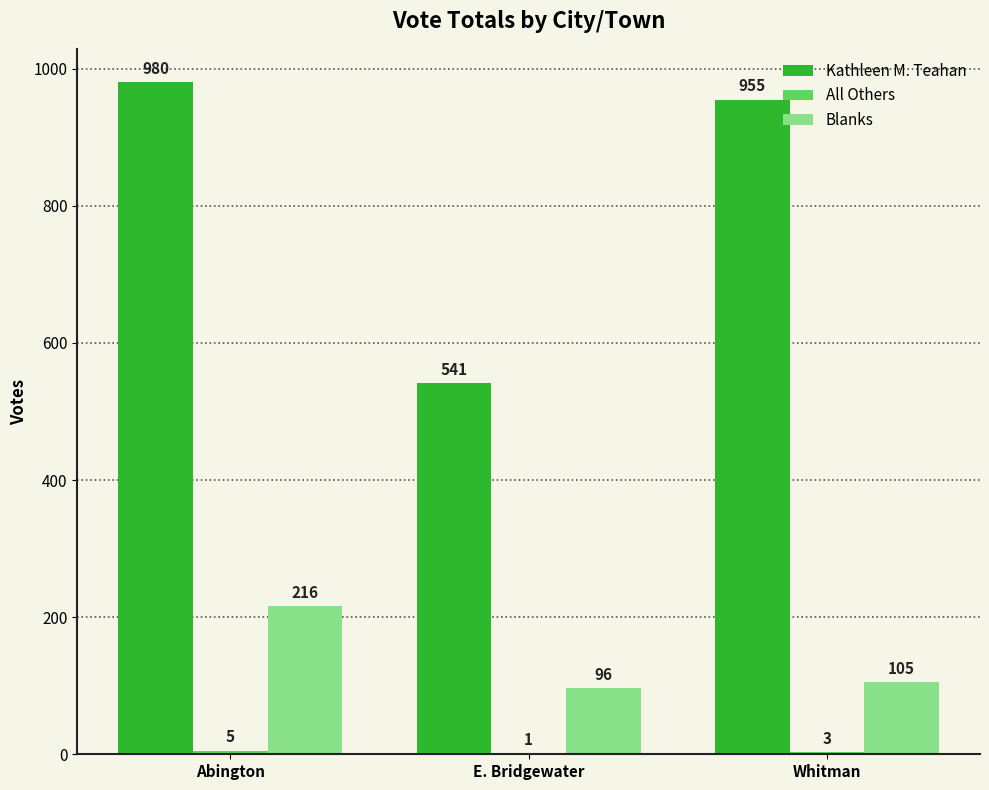

At which label does Kathleen M. Teahan first exceed 955?

Abington